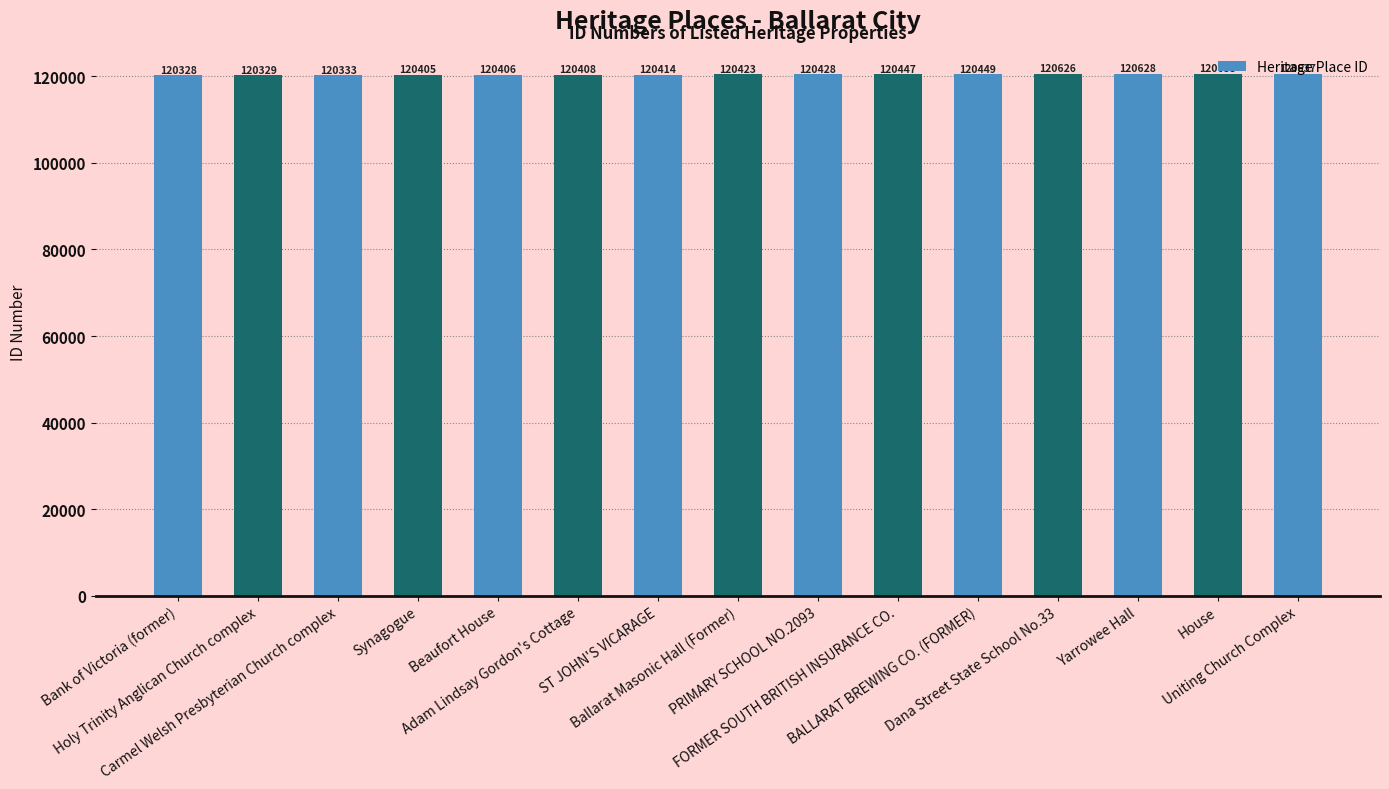

Which has a higher value, Ballarat Masonic Hall (Former) or ST JOHN'S VICARAGE?

Ballarat Masonic Hall (Former)